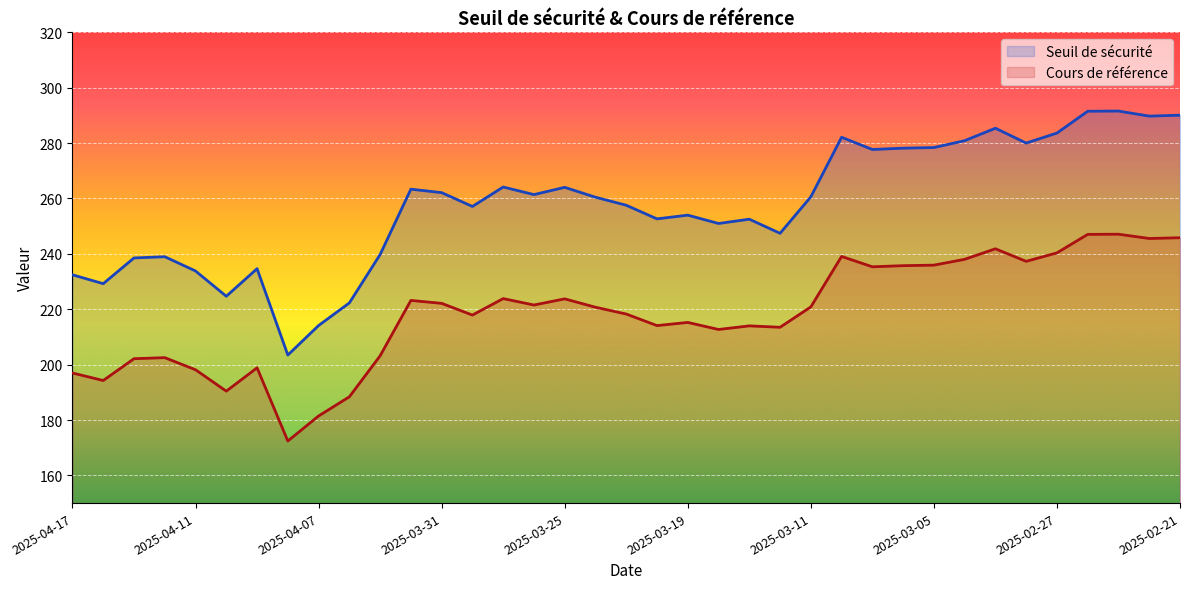

True or false: Seuil de sécurité and Cours de référence intersect in this chart.

False